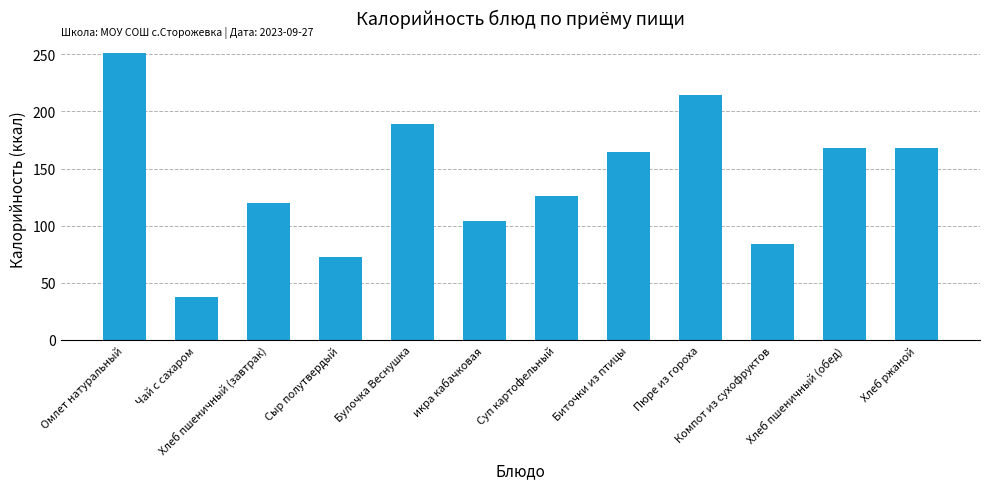

Reading left to right, extract all data points from this chart.

251.5	38.0	120.0	72.8	189.0	104.0	126.0	164.6	214.0	84.0	168.0	168.0